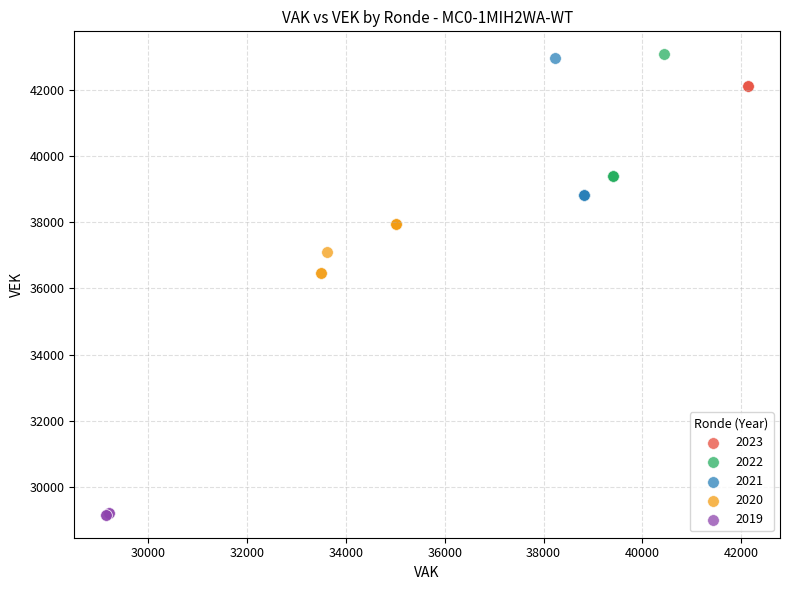

Which series reaches the minimum Y coordinate?

2019